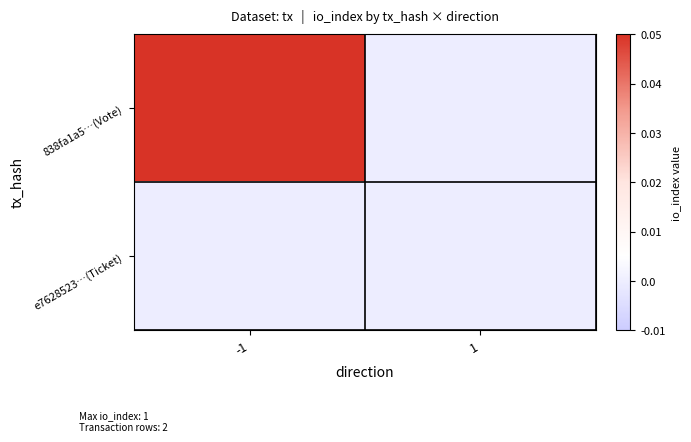

Which series has the largest total across all categories?

838fa1a5…(Vote)